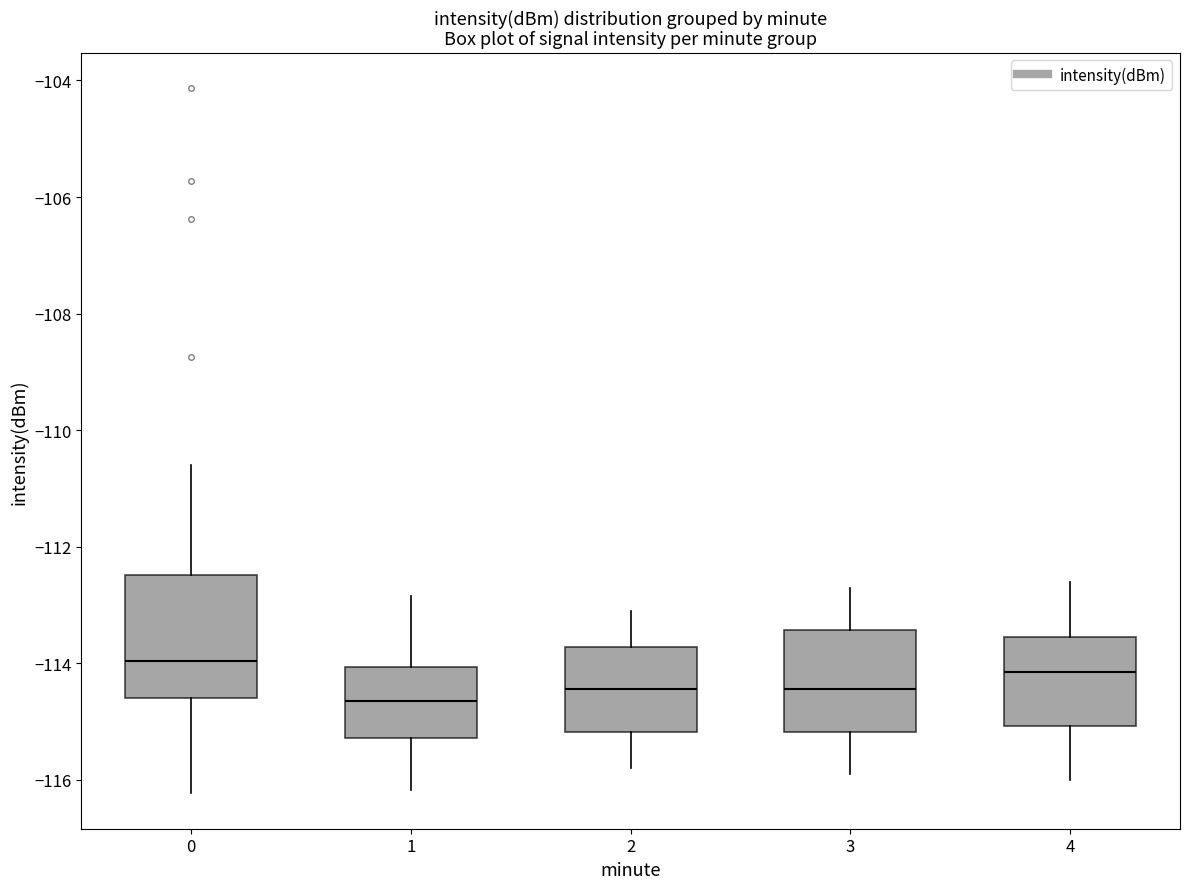

Where is the upper edge of the box at x = 0 on the y-axis? The values are not printed on the chart, so give them approximately, as read against the axis.

-112.4